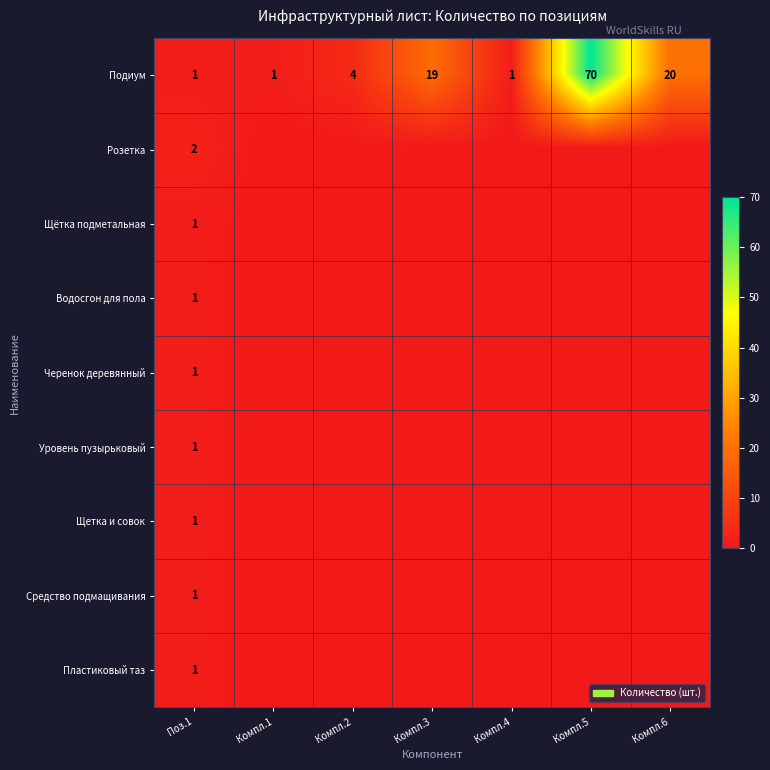

Which category has the highest value across all series?

Компл.5